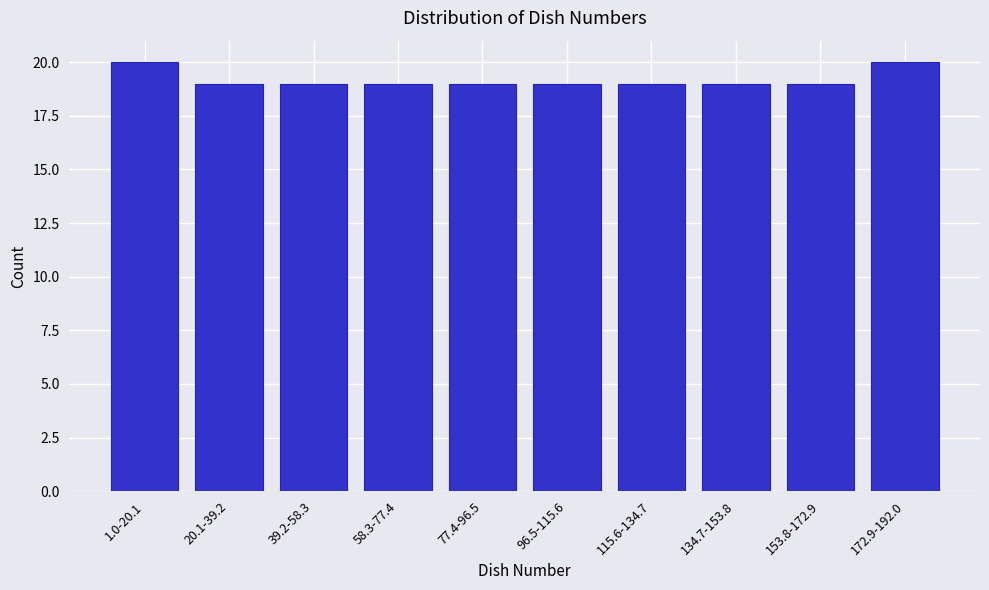

Reading left to right, list all the values displayed in this chart.

20	19	19	19	19	19	19	19	19	20